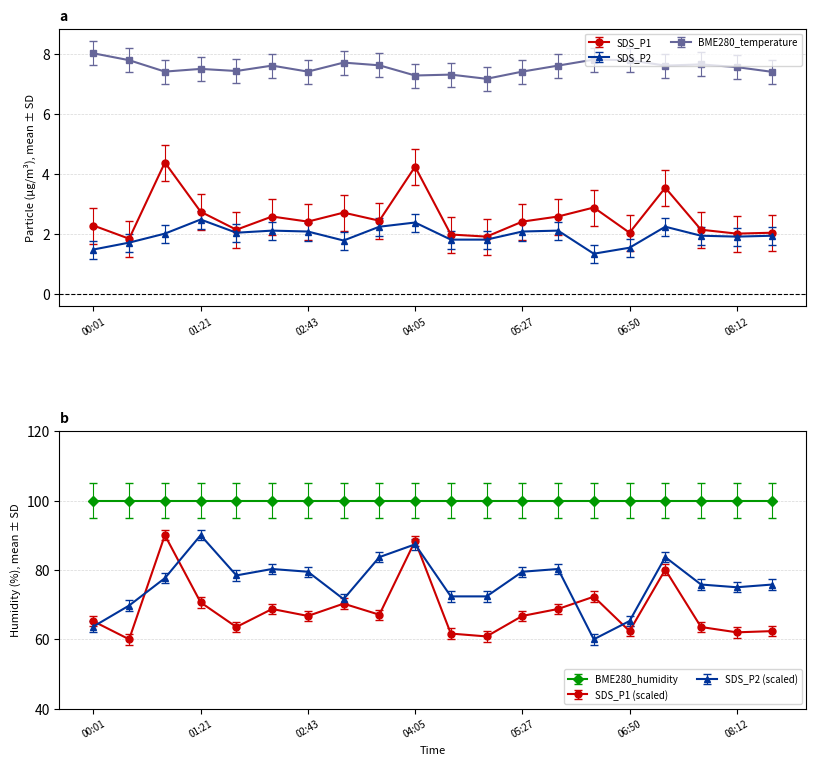

What is the label of the 13th point from the left?

05:27